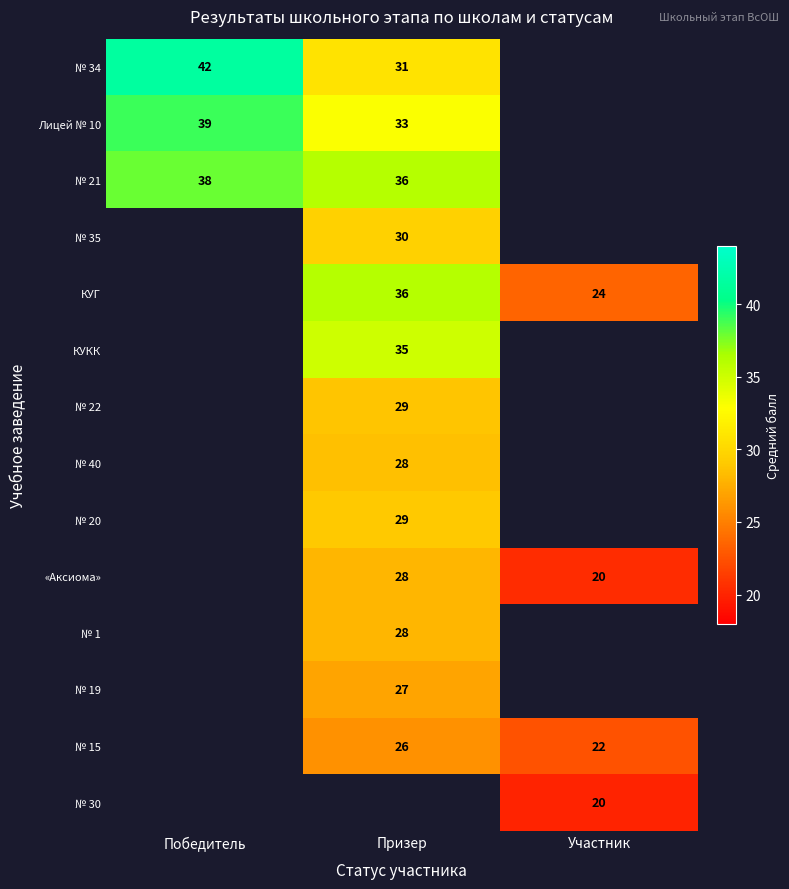

Count the number of categories in the chart.

3